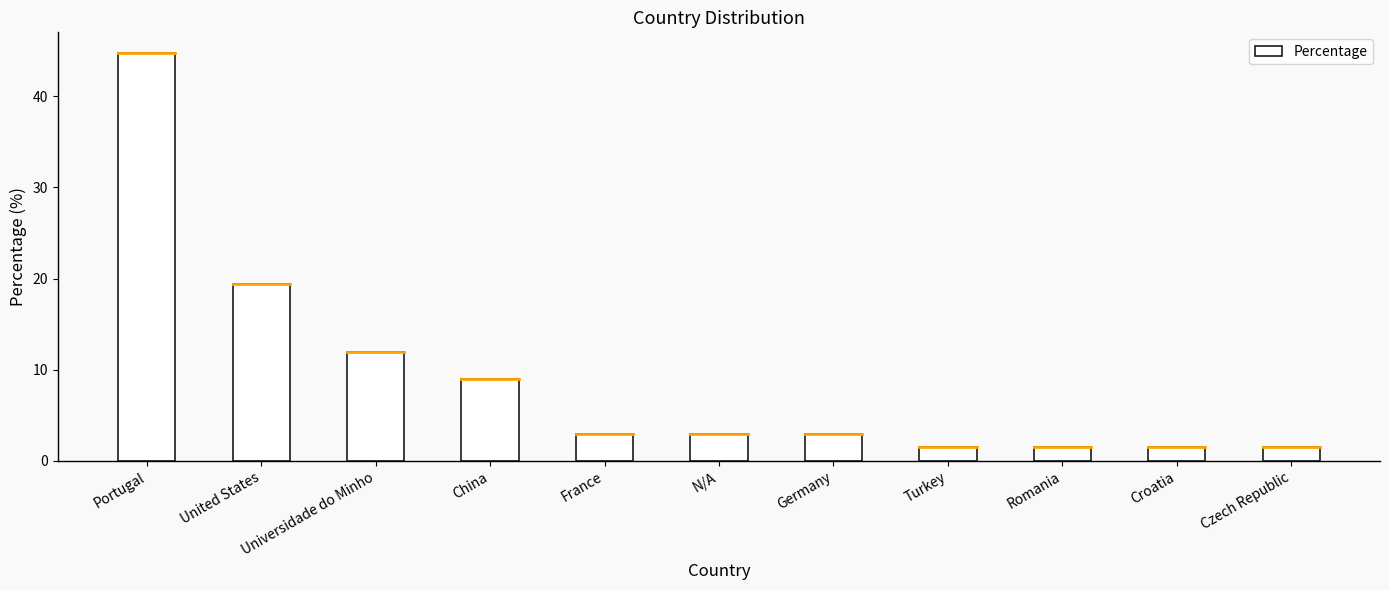

At which label is the value closest to 23?

United States